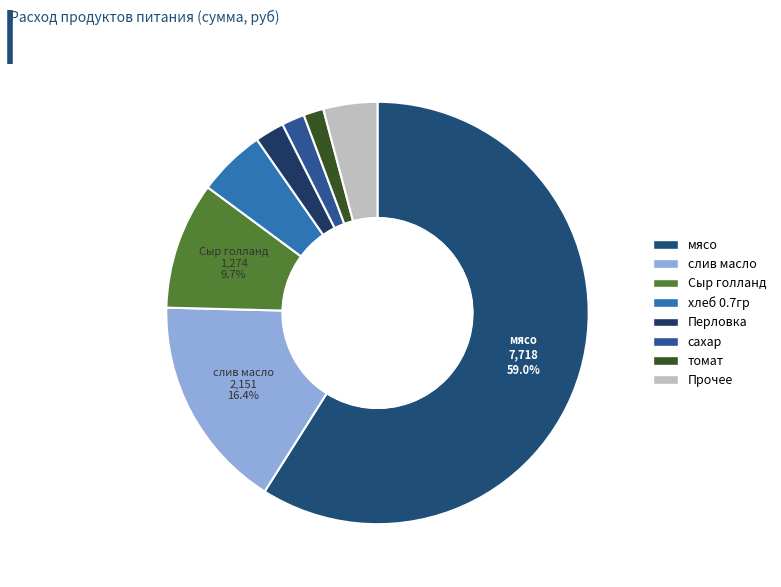

Combined, what portion of the pie is слив масло and мясо?

75.4%